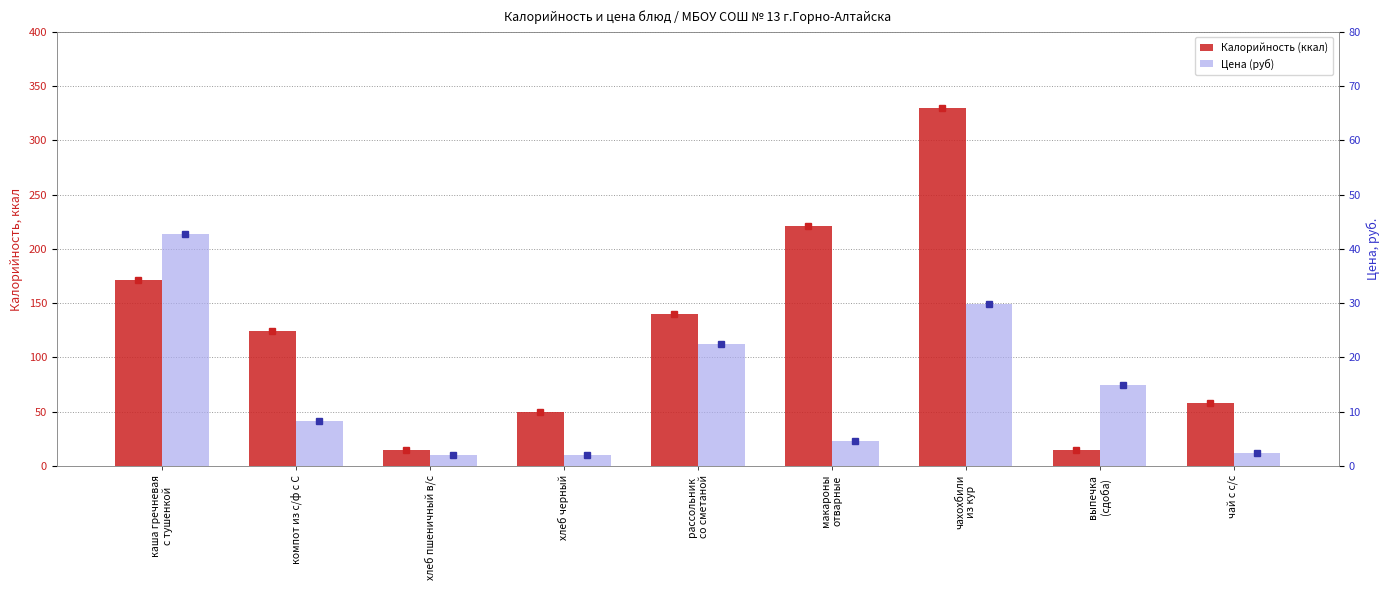

How many values in the Цена (руб) series are below 8?

4